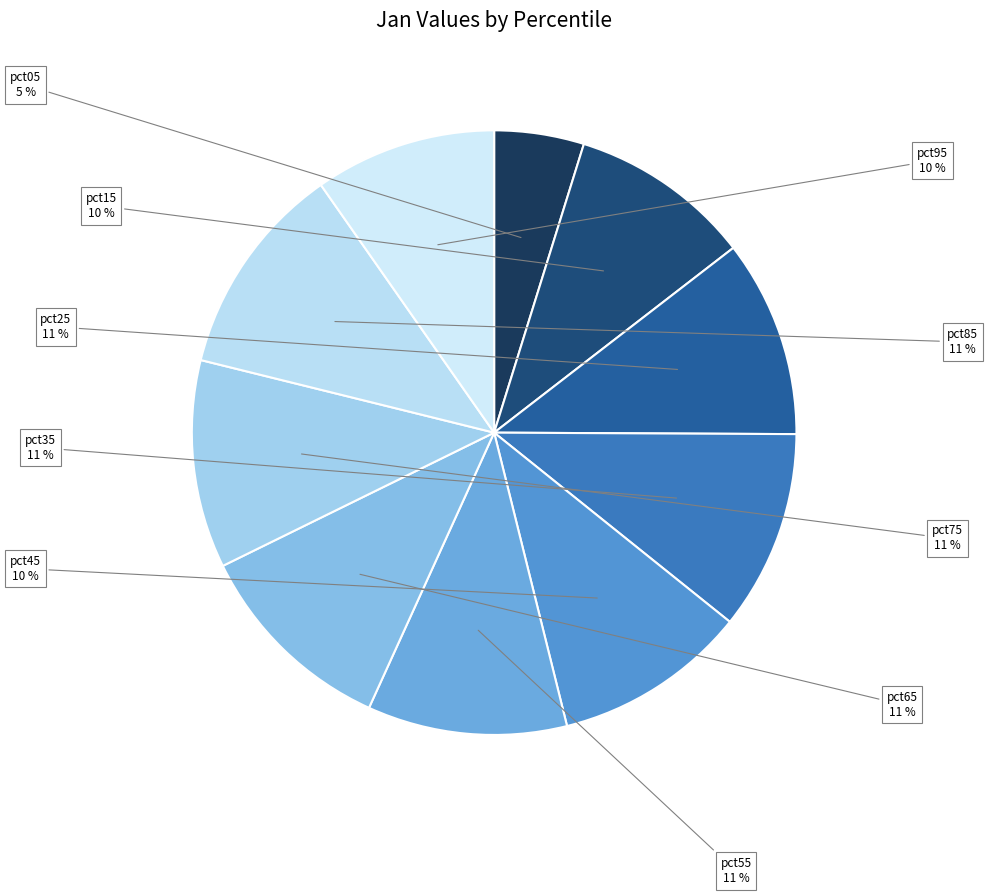

To the nearest percent, what is the average slice percentage?

10%